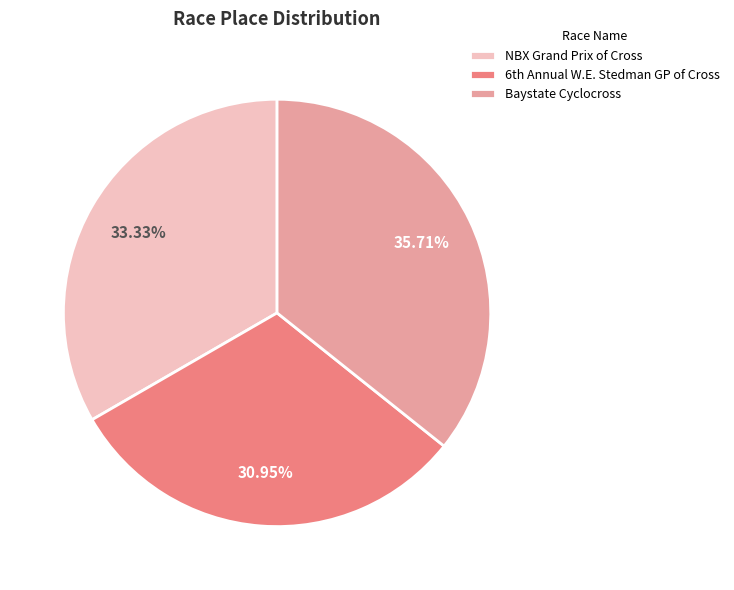

How many slices are in this pie chart?

3